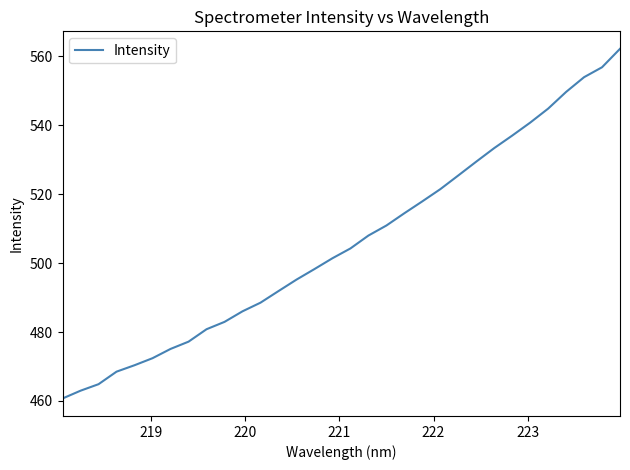

What is the difference between the maximum and minimum values?

101.4